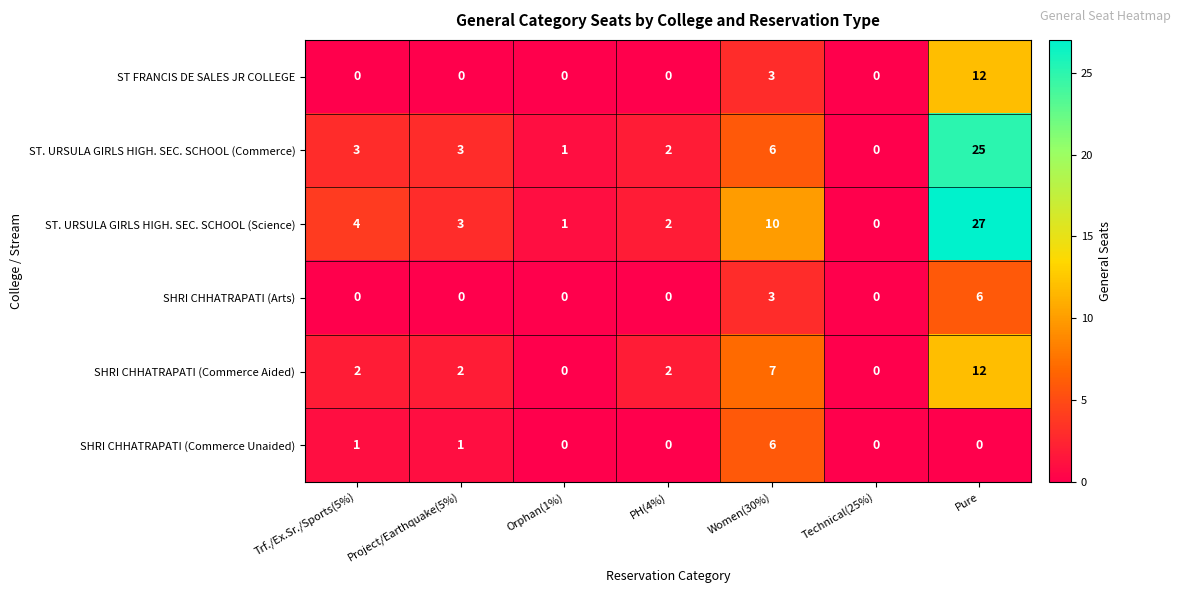

Count the number of data series in this chart.

6